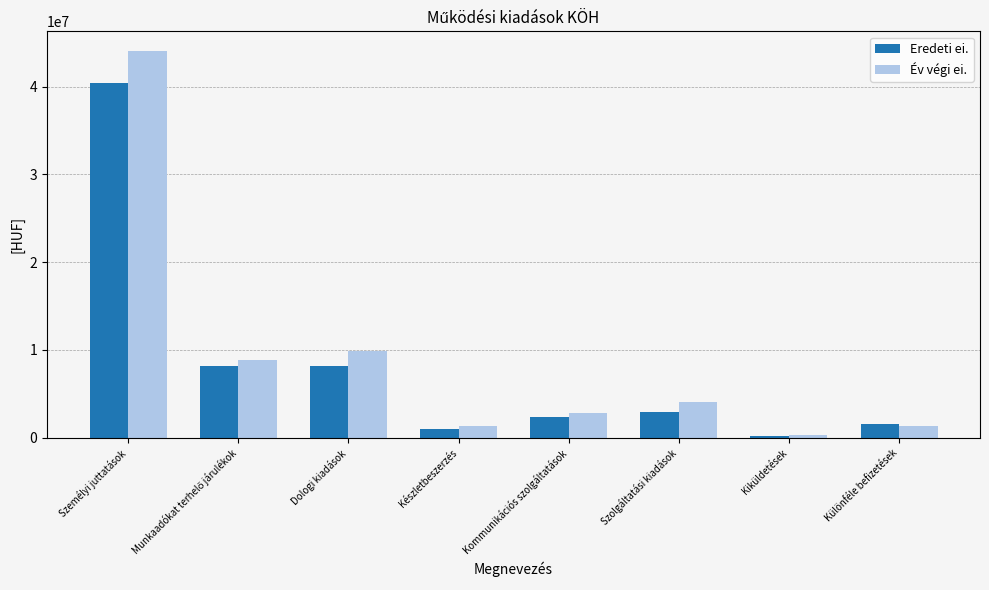

What is the label of the 2nd bar from the right?

Kiküldetések